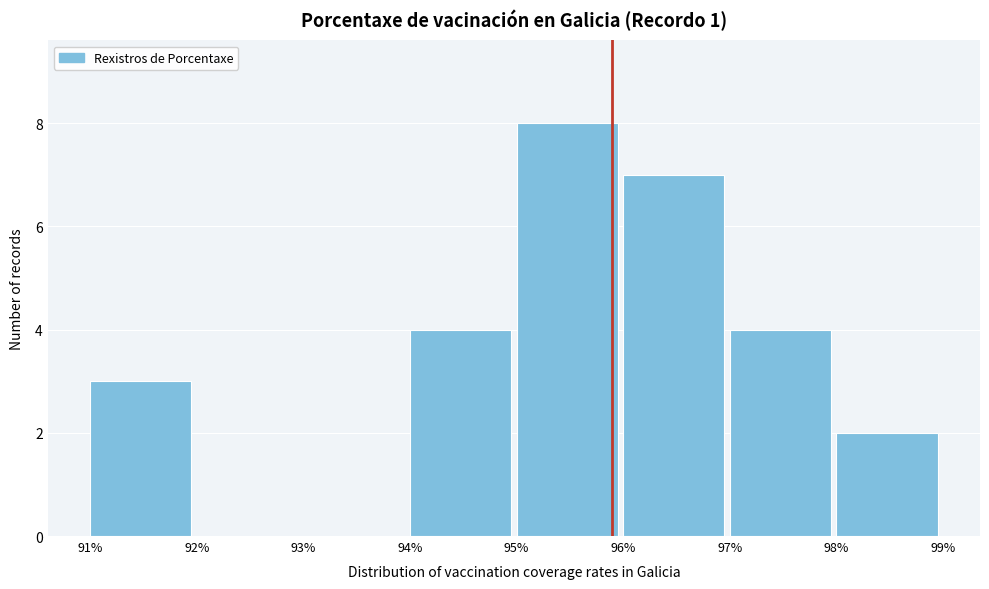

What is the height of the bar covering 96% to 97% on the x-axis? The values are not printed on the chart, so give them approximately, as read against the axis.

7